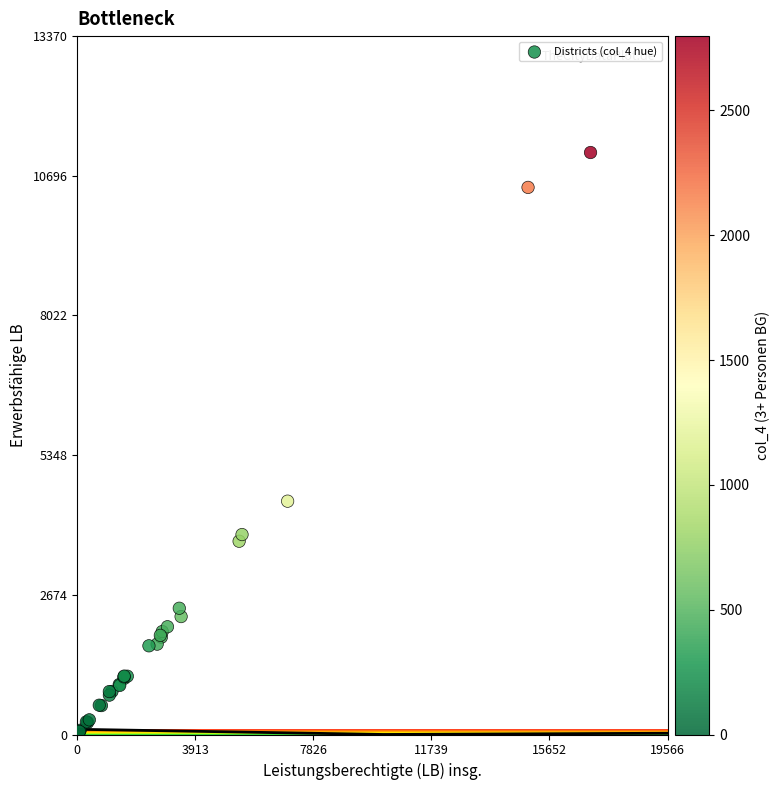

What Y value in the scatter plot is closest to 5600?

4467